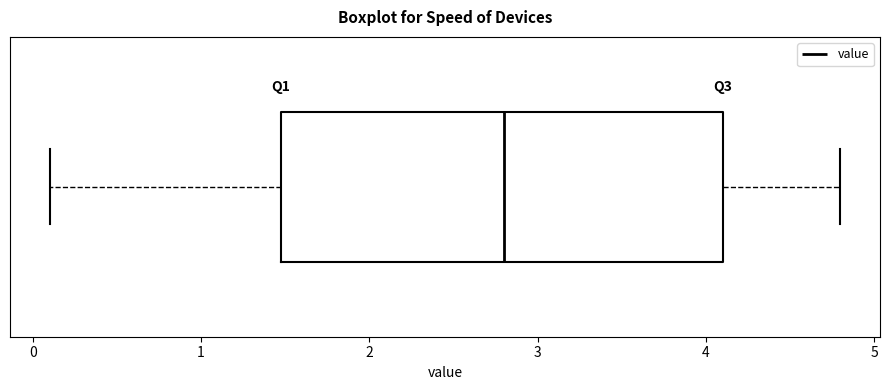

Transcribe this box plot: give where the median line is, the range the box spans, and where the two whiskers end, as read against the x-axis. The values are not printed on the chart, so give them approximately, as read against the axis.

median 2.8, box 1.5 to 4.1, whiskers 0.1 to 4.8